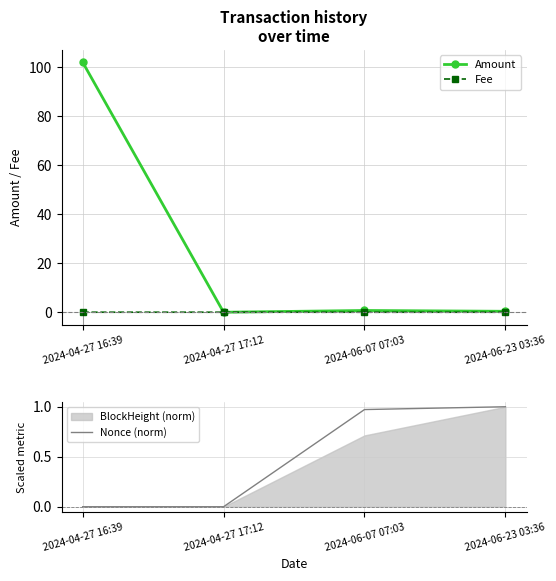

Which series has the largest total across all categories?

Amount